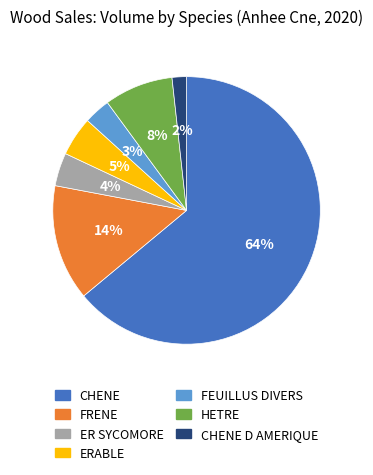

How many segments does this pie chart have?

7